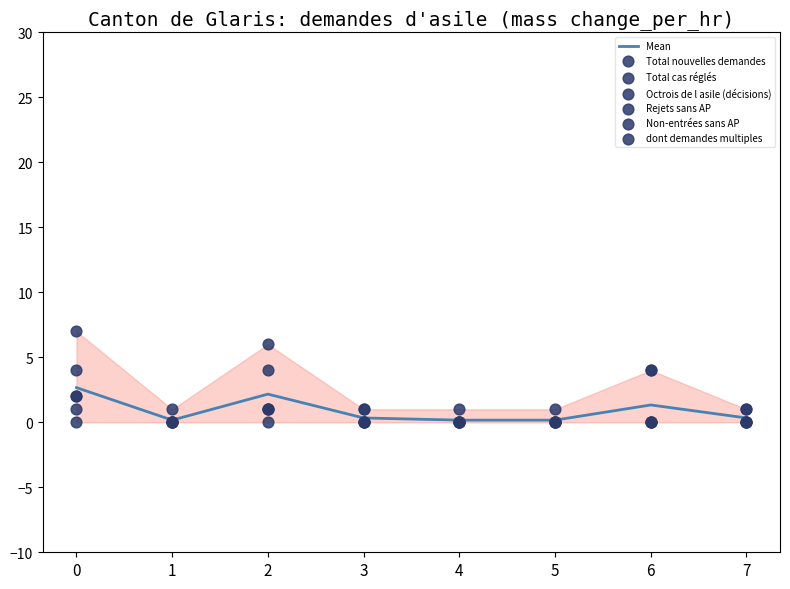

At how many categories does at least one series exceed 4?

2